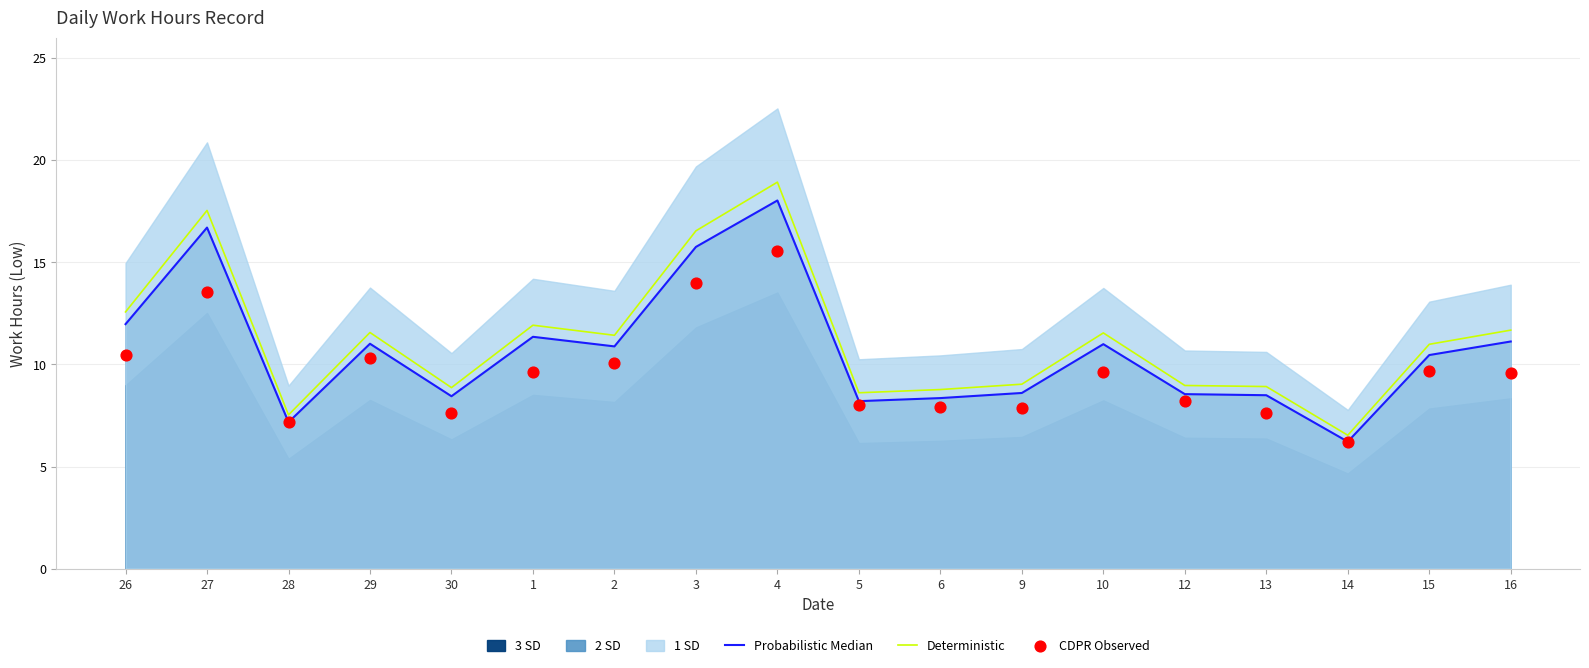

What is the total value across all series at 9?

25.5